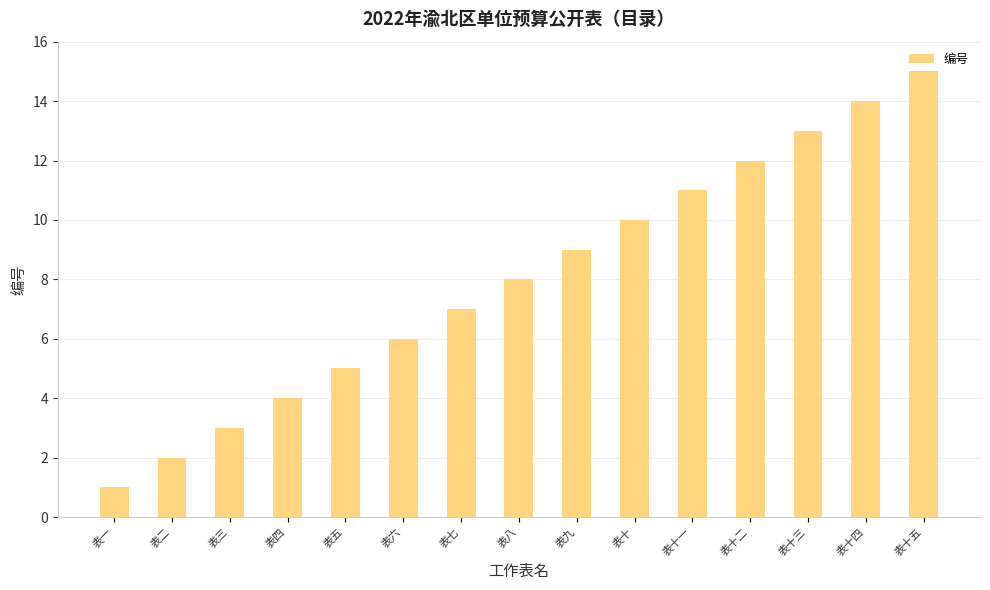

What is the change in value from 表八 to 表十四?

+6